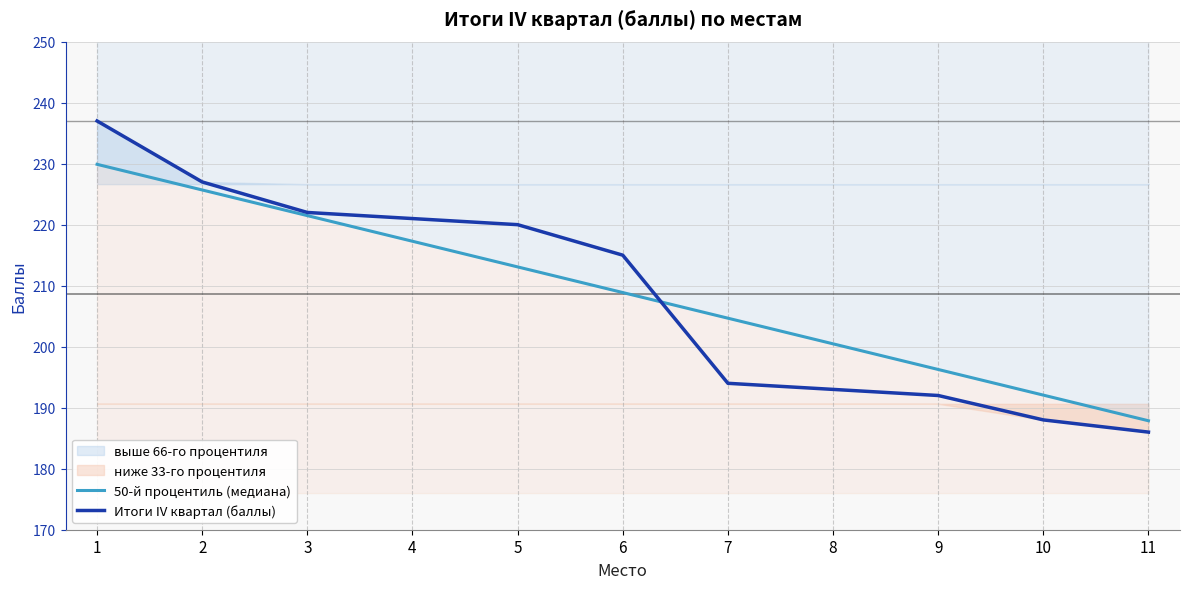

Is it true that 50-й процентиль (медиана) equals 105.8 at 10?

False